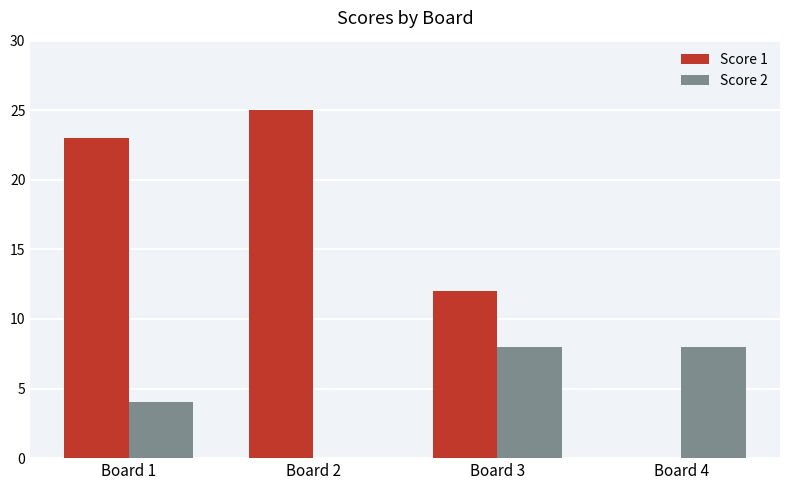

Reading left to right, what are all the values shown in this chart?

Score 1: Board 1=23	Board 2=25	Board 3=12	Board 4=0
Score 2: Board 1=4	Board 2=0	Board 3=8	Board 4=8